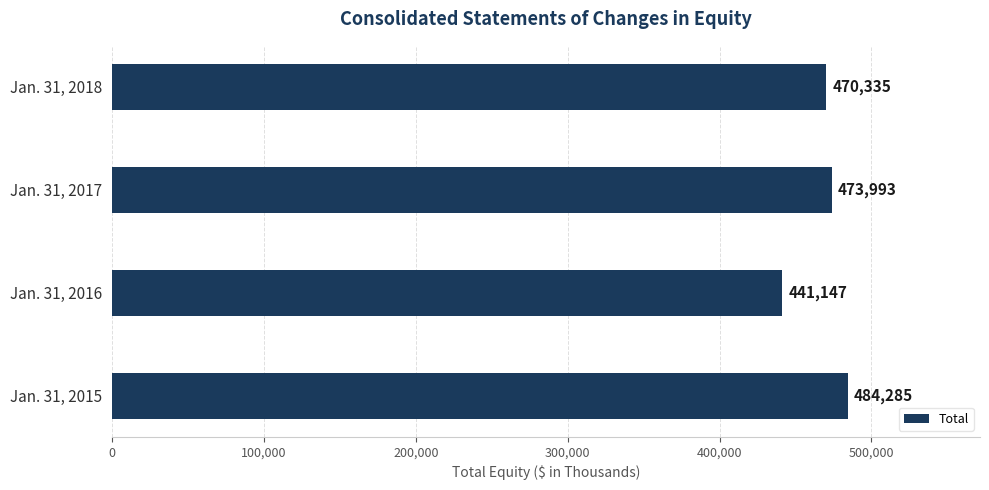

What is the average value?

467440